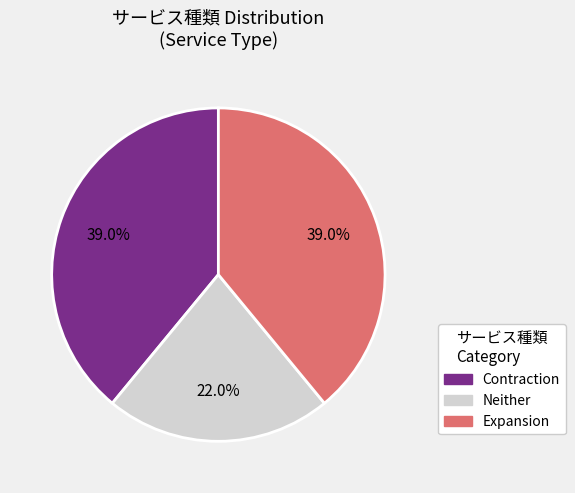

Is there a majority slice in this chart?

No